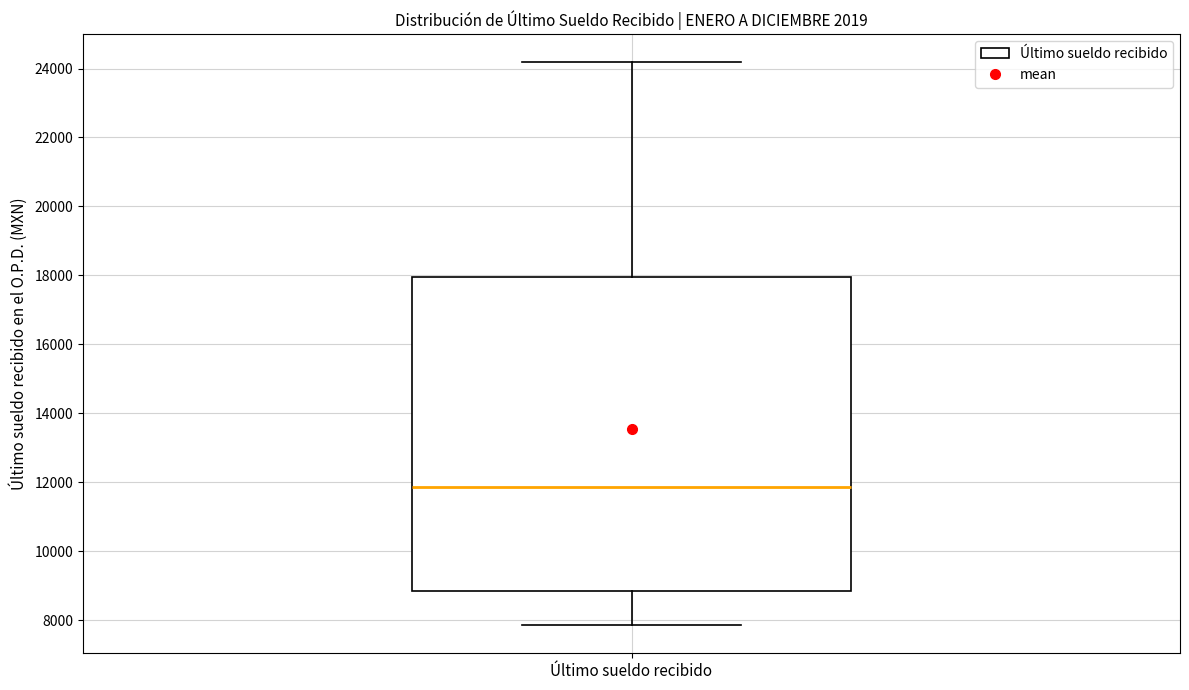

Read this box plot against the y-axis: the position of the median line, the range covered by the box, and the ends of both whiskers. The values are not printed on the chart, so give them approximately, as read against the axis.

median 11800, box 8800 to 18000, whiskers 7800 to 24200